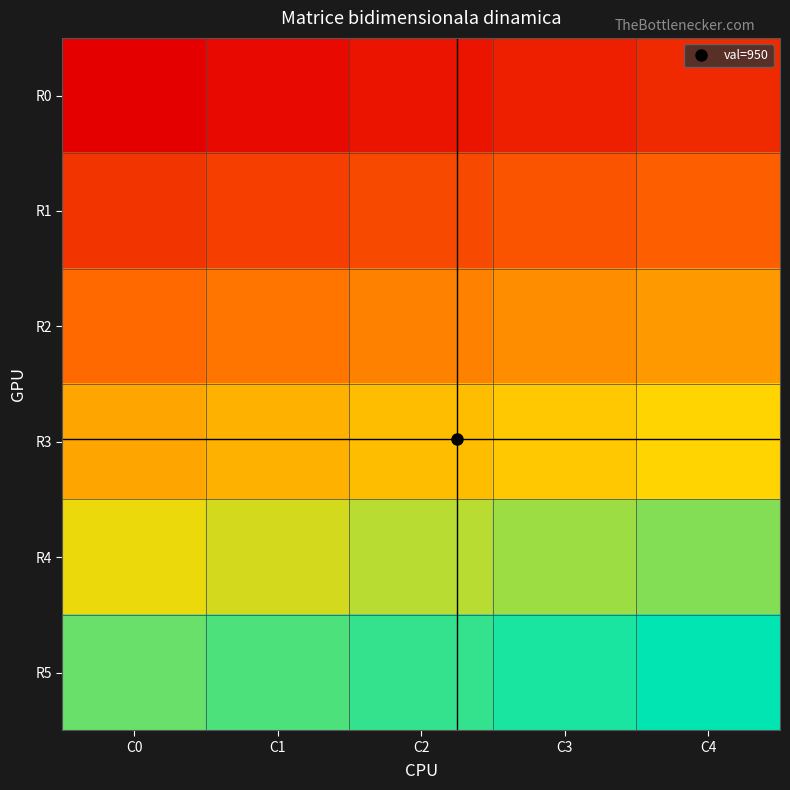

Which series has the widest spread of values?

R0